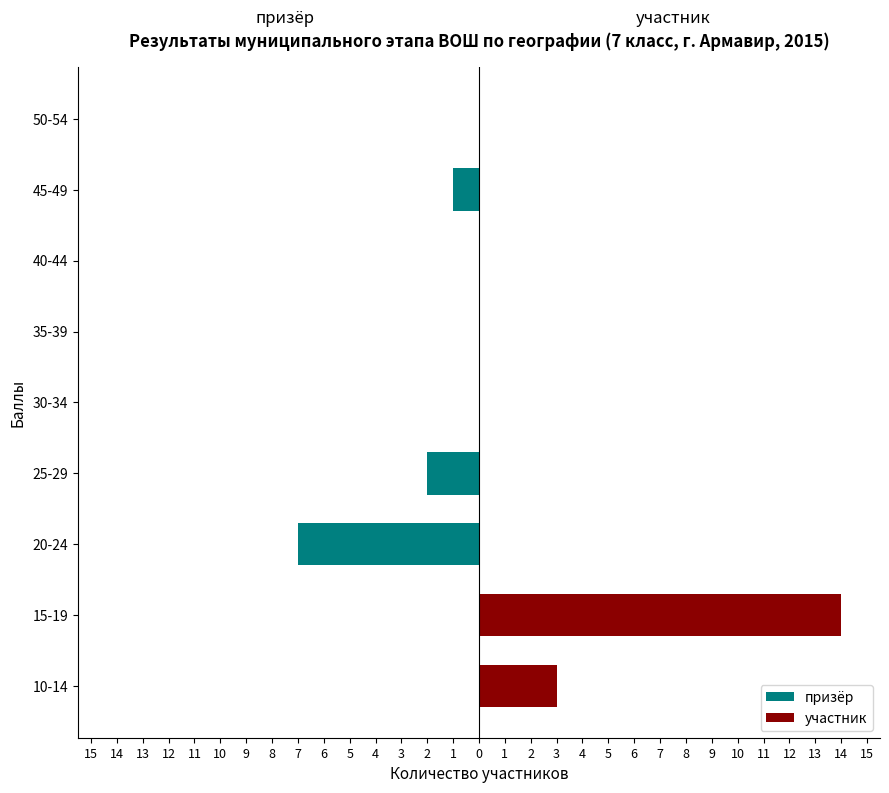

What are all the series names shown in the legend?

призёр, участник